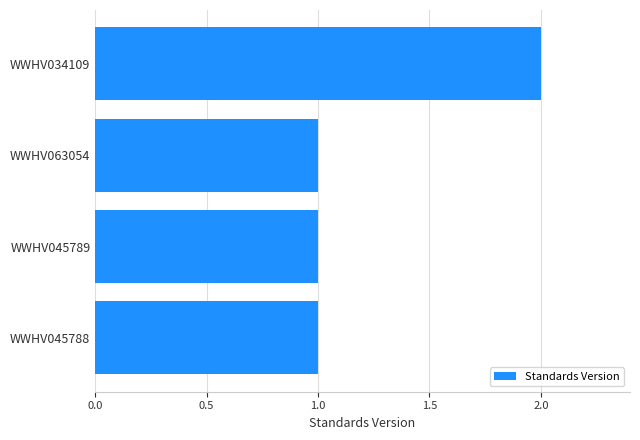

The chart shows a value of 0 at WWHV063054. True or false?

False